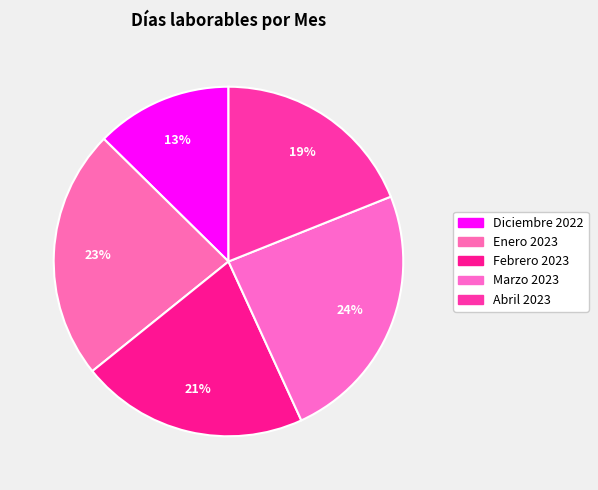

What percentage is the Enero 2023 slice, to the nearest percent?

23%